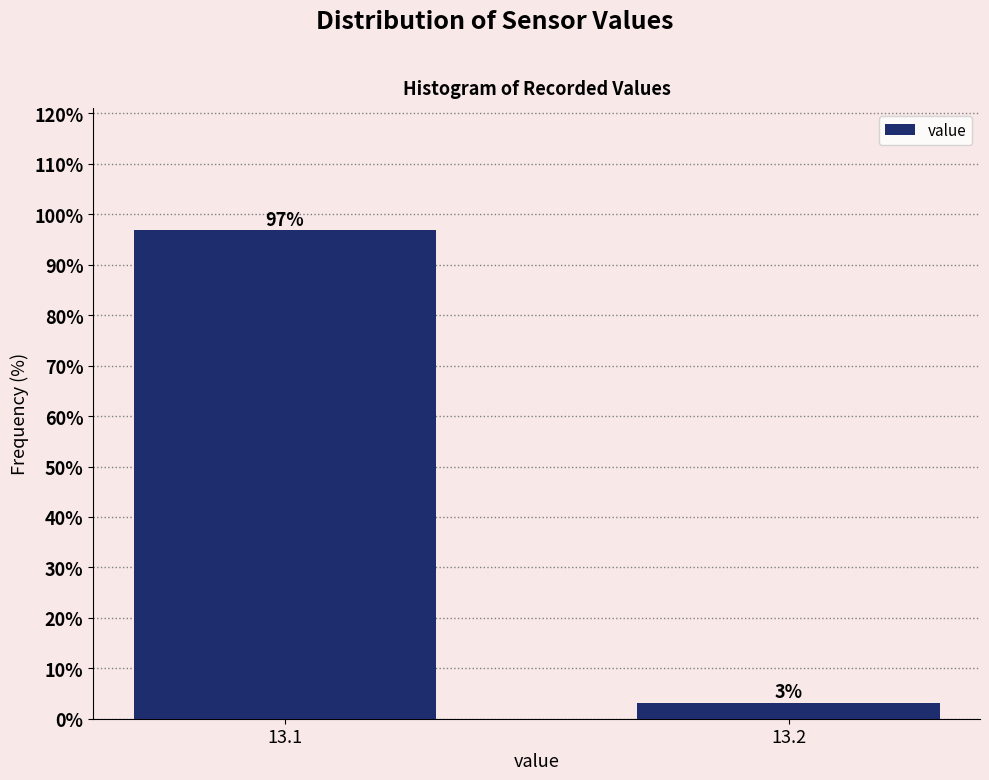

The chart shows a value of 96.9 at 13.1. True or false?

True